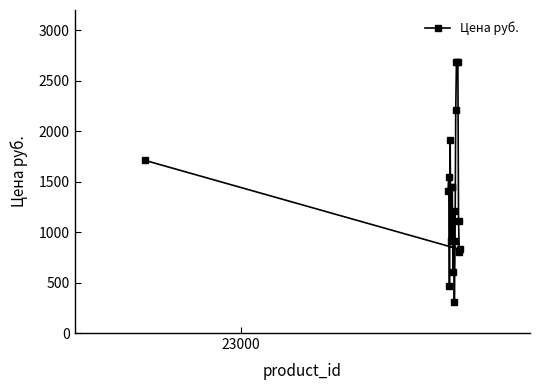

What is the value of the 17th point from the left?

1107